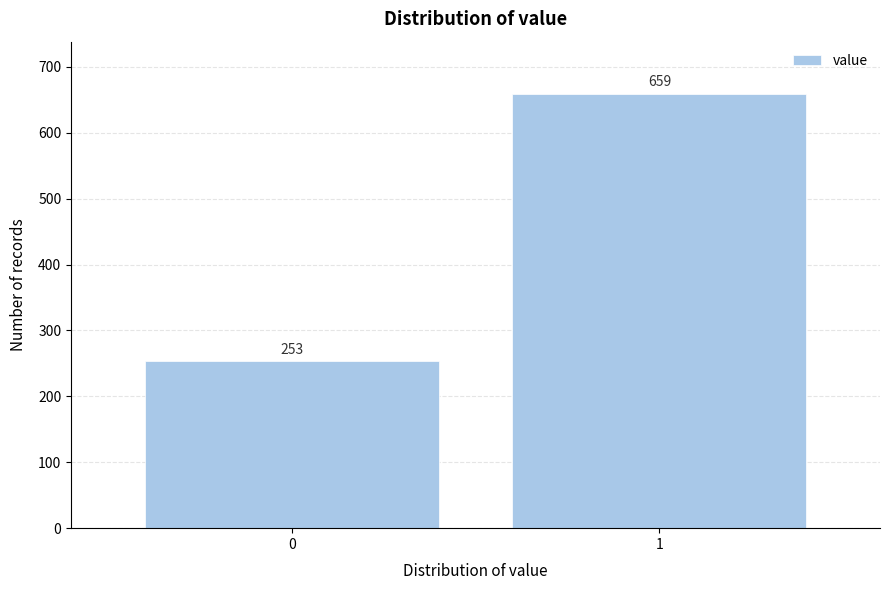

Reading left to right, what are all the values shown in this chart?

253	659